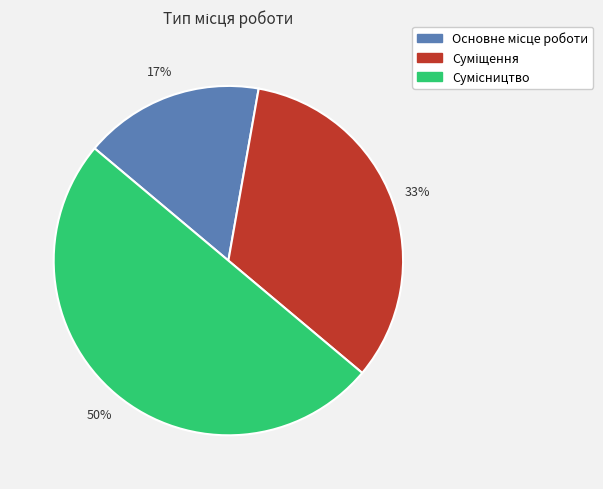

To the nearest percent, what is the average slice percentage?

33%